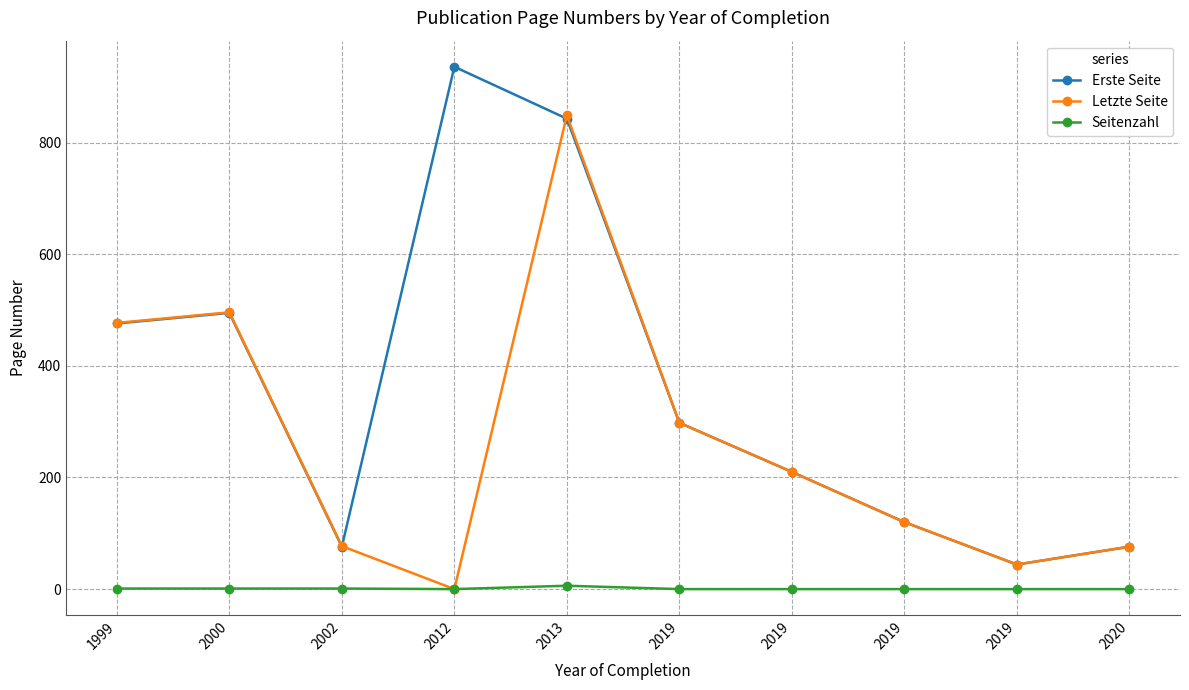

List the series in order of their overall mean, lowest first.

Seitenzahl, Letzte Seite, Erste Seite